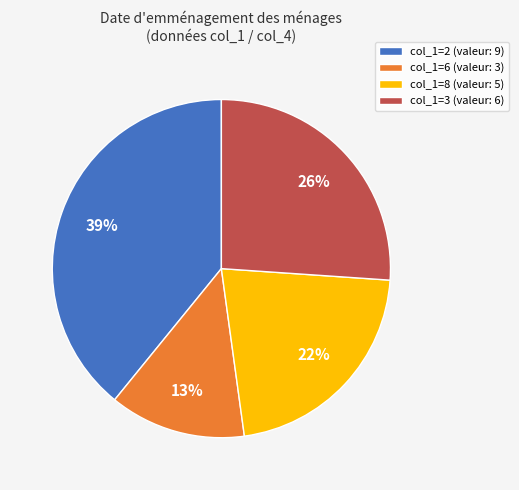

Is there any slice that represents more than half of the pie?

No